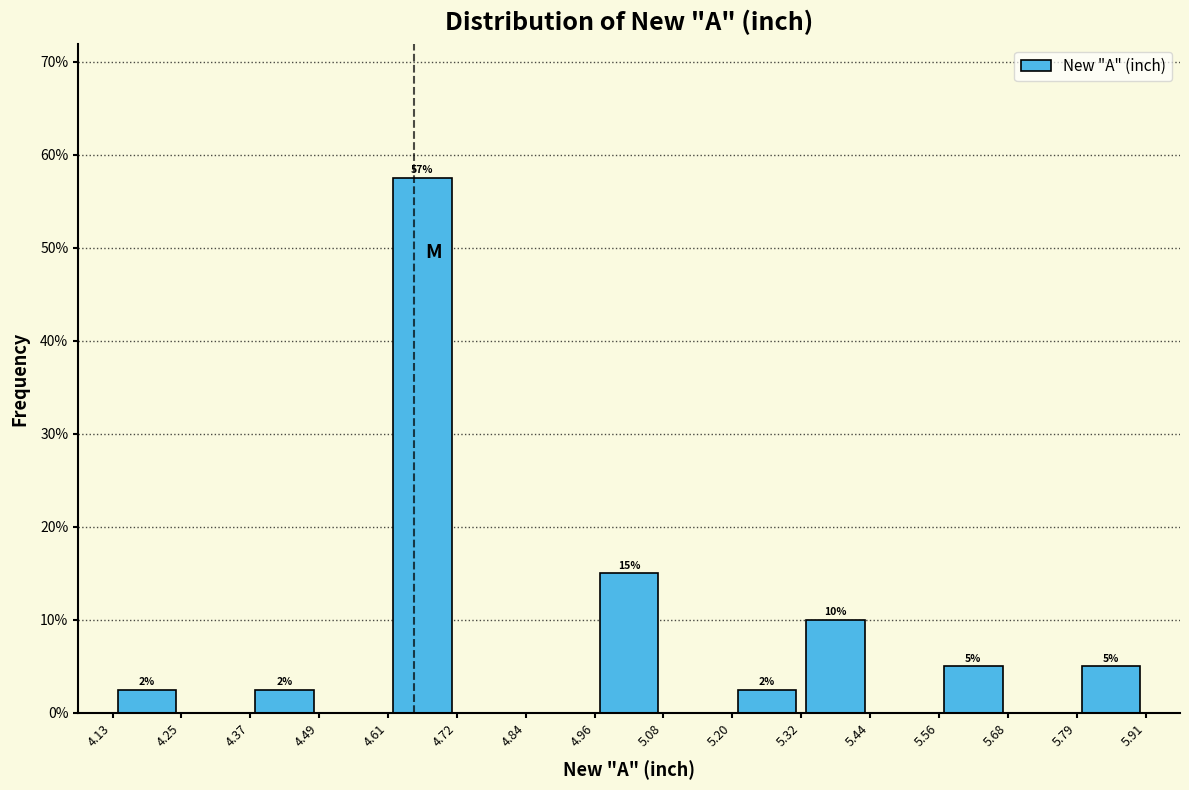

Which range on the x-axis has the tallest bar?

4.61 to 4.72